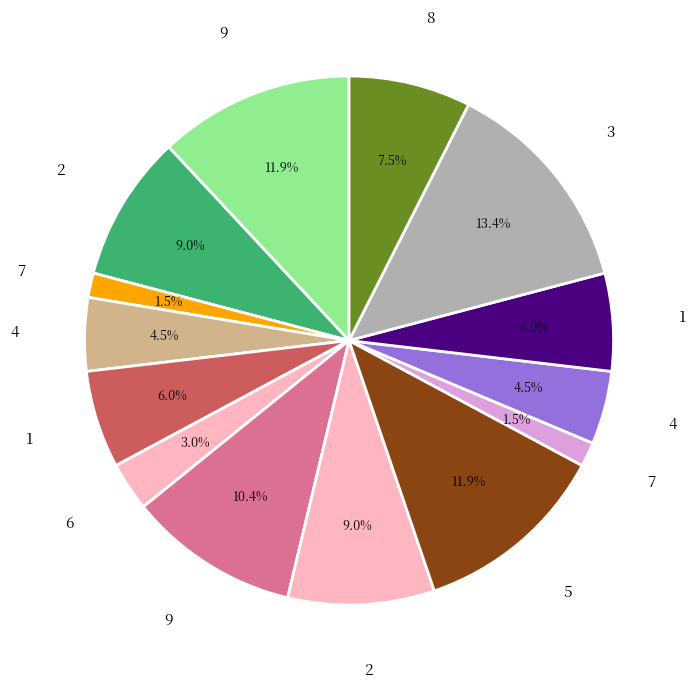

How many slices are in this pie chart?

14